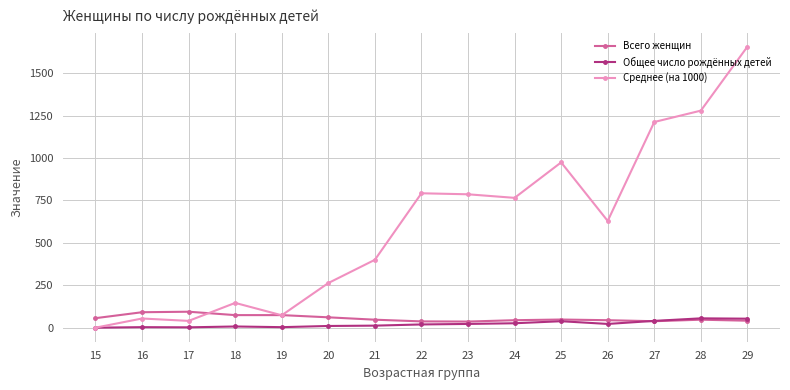

Which series has the largest total across all categories?

Среднее (на 1000)